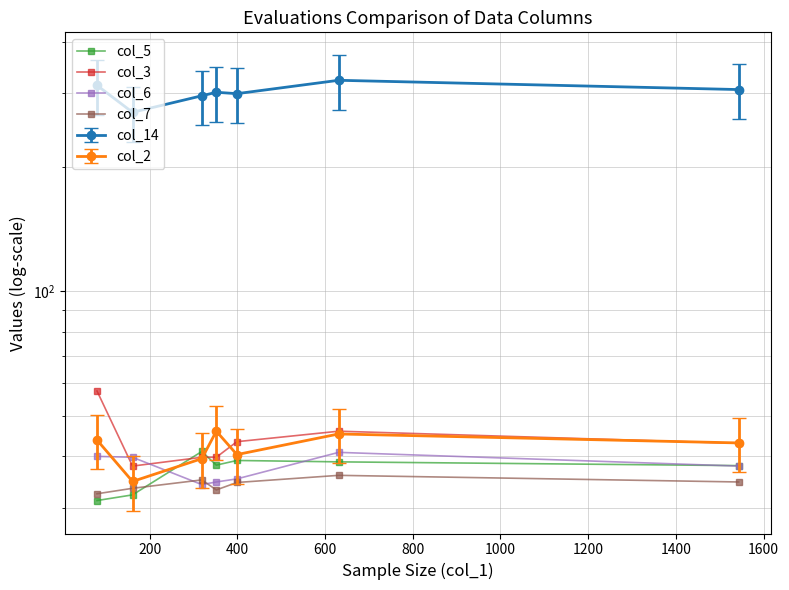

After their last crossing, which series has the higher values: col_6 or col_3?

col_3